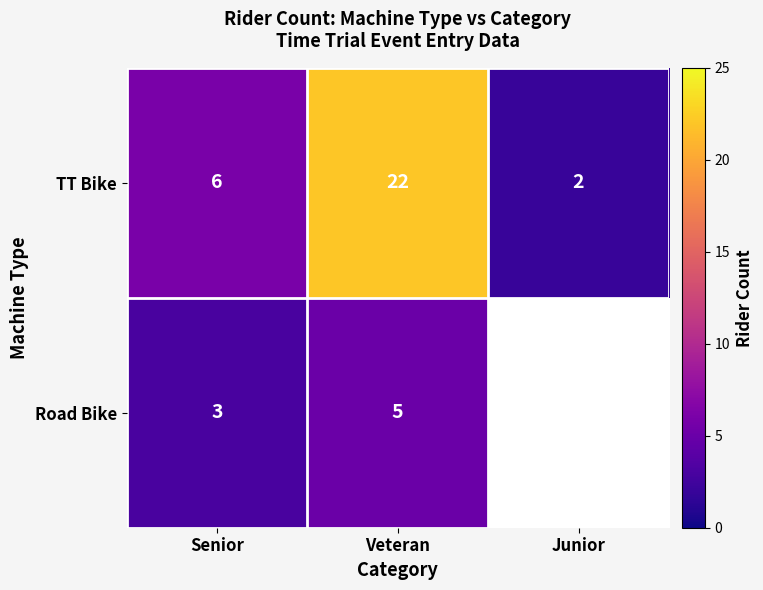

Between Senior and Veteran, which series saw the biggest shift?

TT Bike